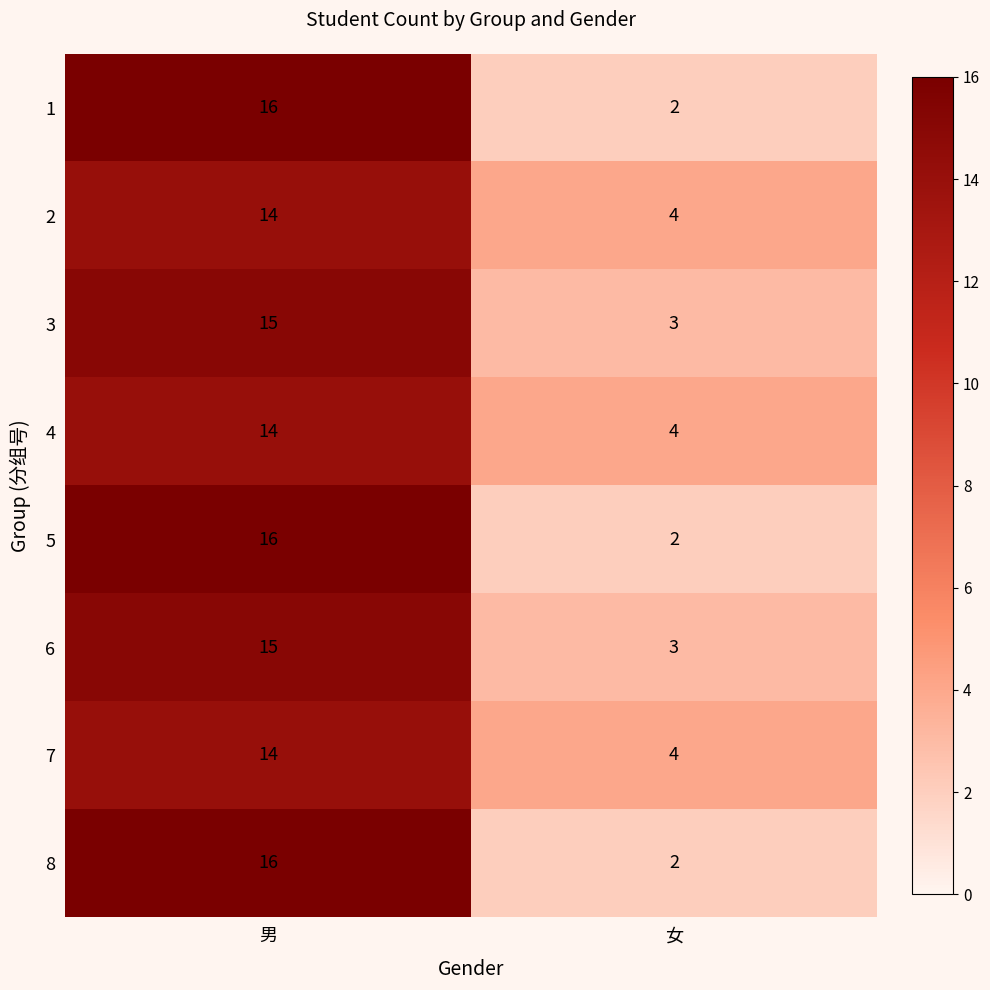

Reading left to right, what are all the values shown in this chart?

1: 16	2
2: 14	4
3: 15	3
4: 14	4
5: 16	2
6: 15	3
7: 14	4
8: 16	2